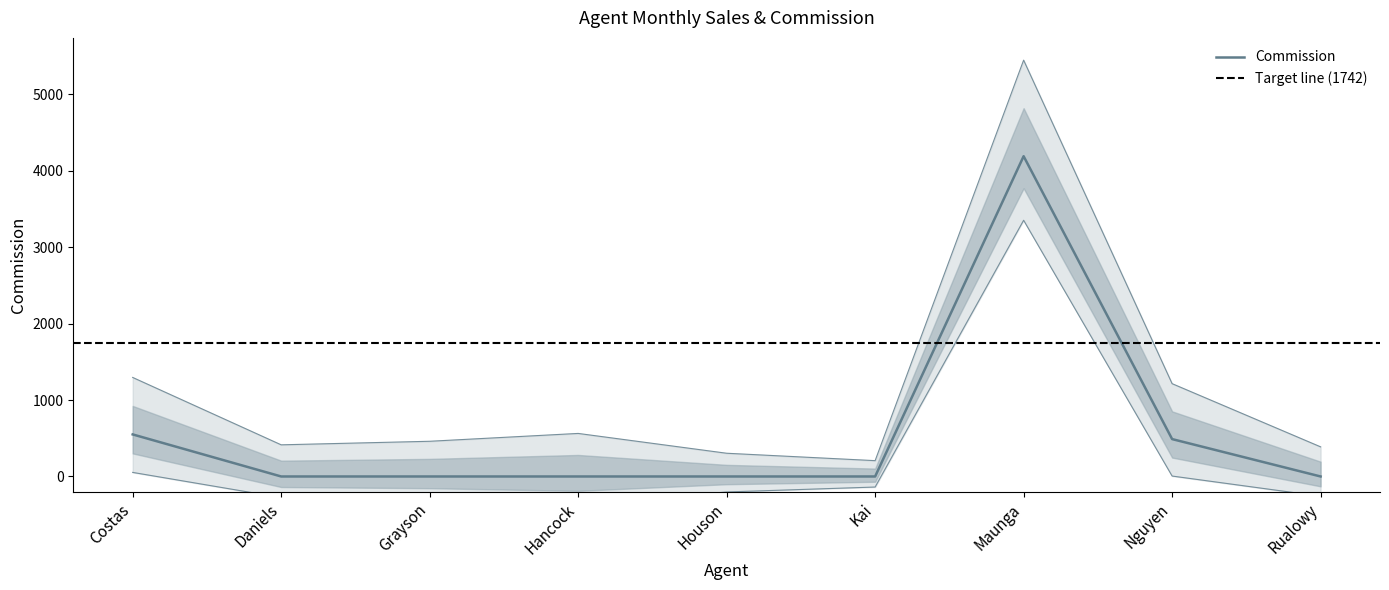

How many lines are shown in the chart?

1